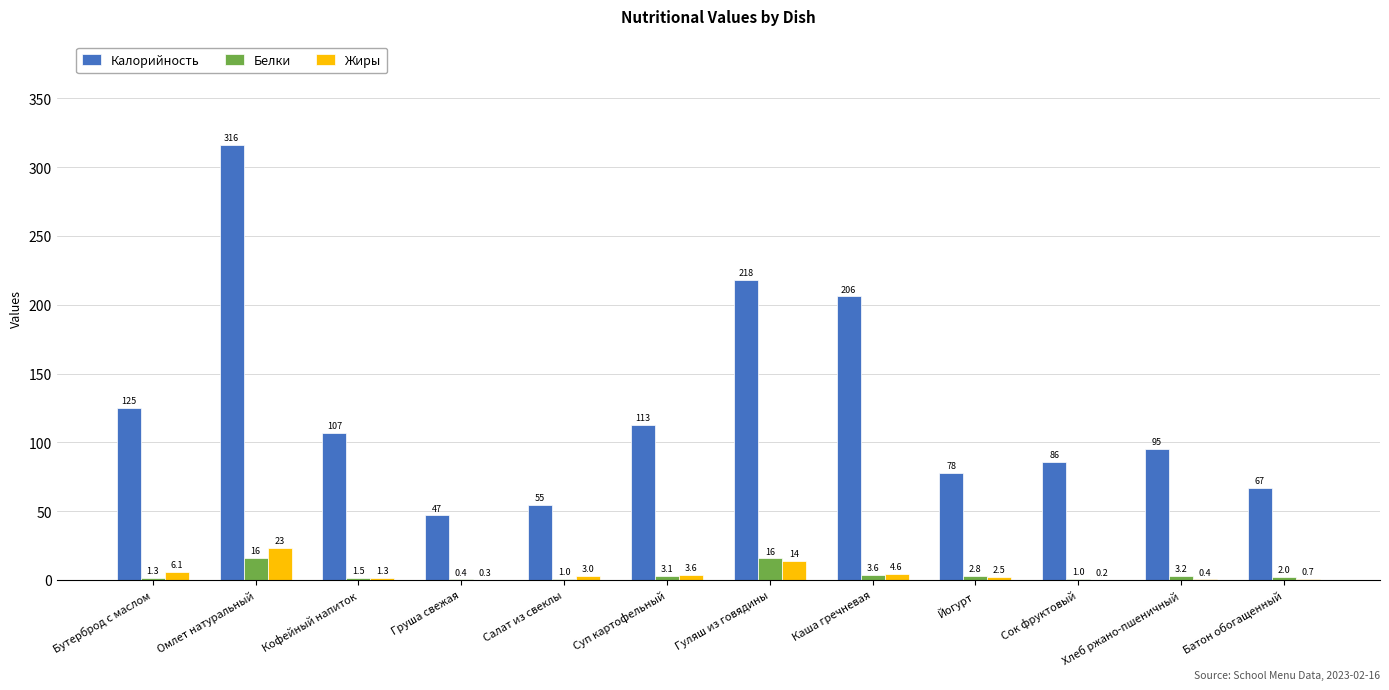

At which label does Жиры first exceed 2?

Бутерброд с маслом